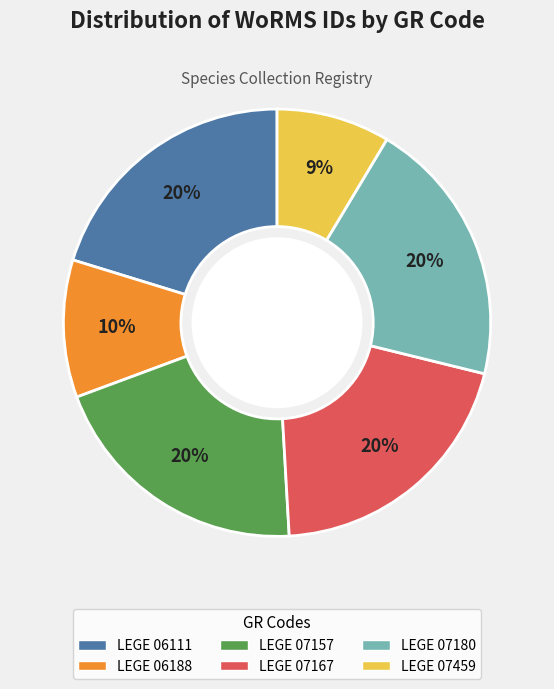

Is it true that LEGE 07167 is 9% of the pie?

False